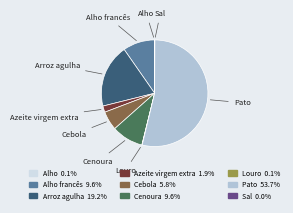

Is there a majority slice in this chart?

Yes